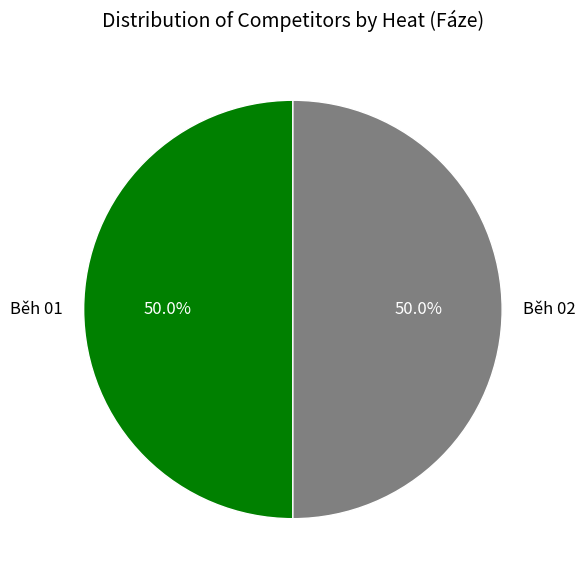

How many slices are in this pie chart?

2